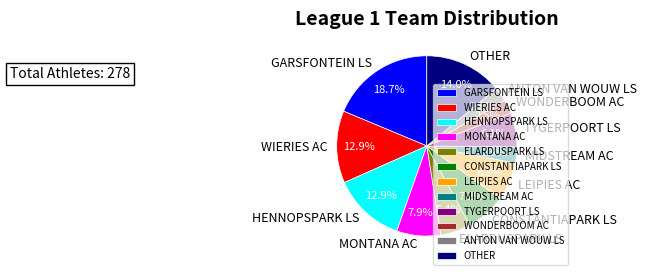

What is the ratio of the value at LEIPIES AC to the value at WONDERBOOM AC?

2.7